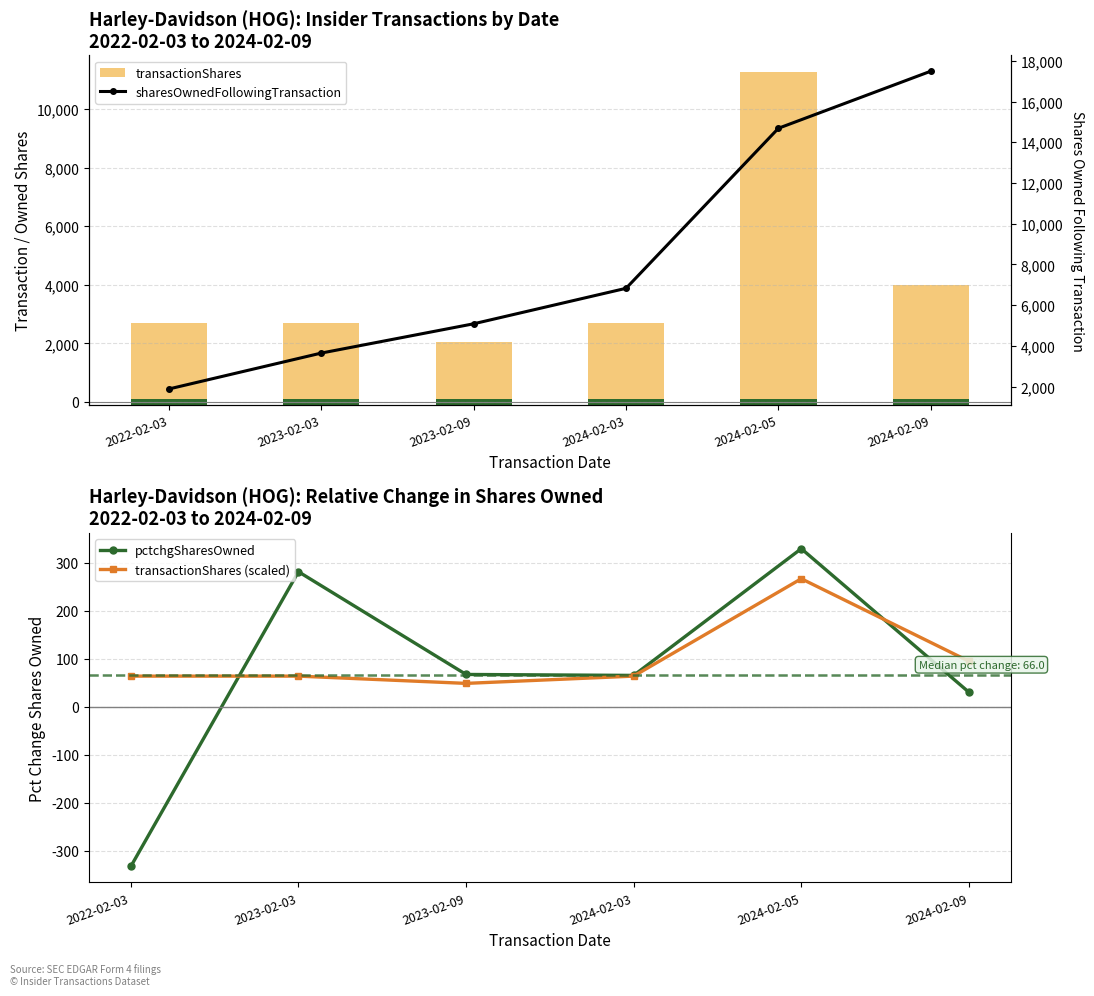

Which series has the largest total across all categories?

sharesOwnedFollowingTransaction